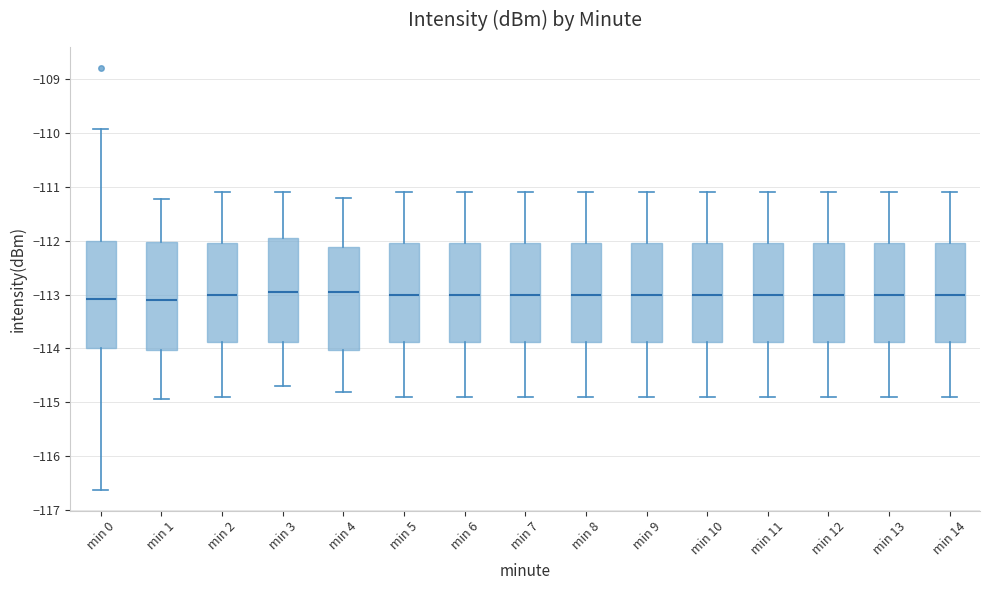

Where is the lower edge of the box for min 11 on the y-axis? The values are not printed on the chart, so give them approximately, as read against the axis.

-113.9